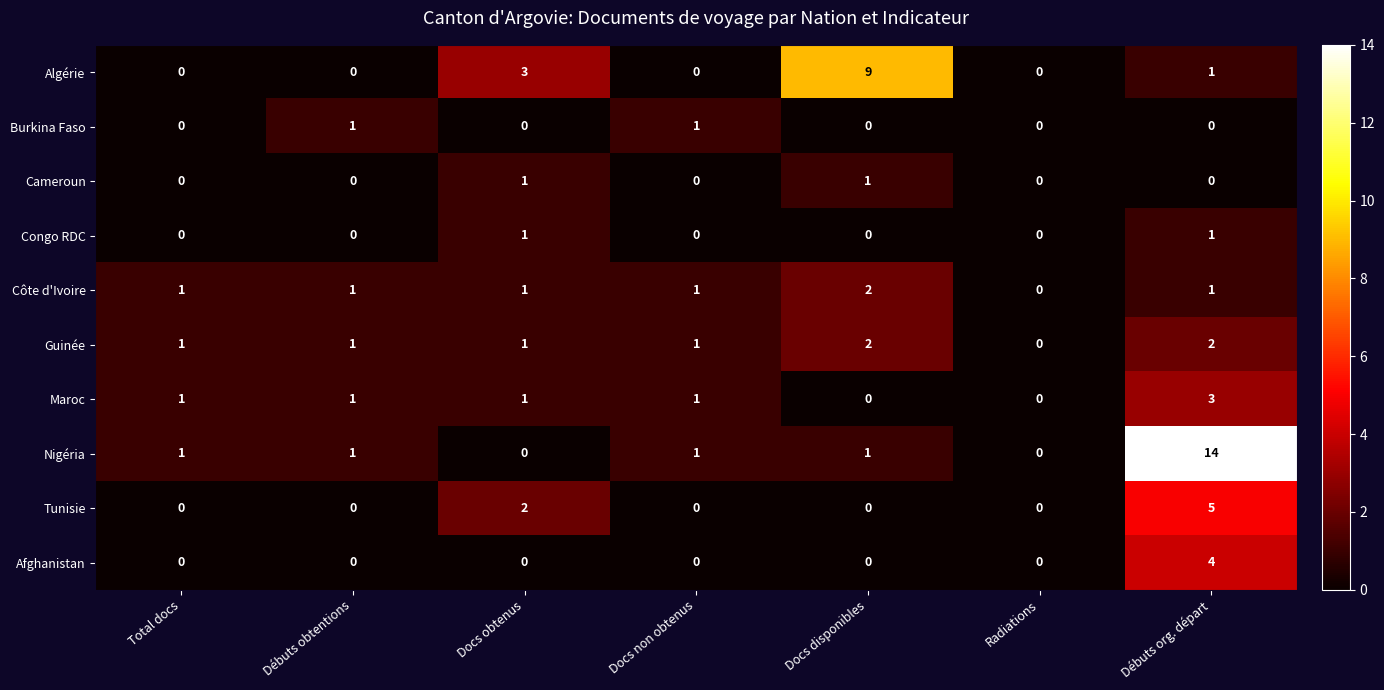

Which series has the largest range (max minus min)?

Nigéria